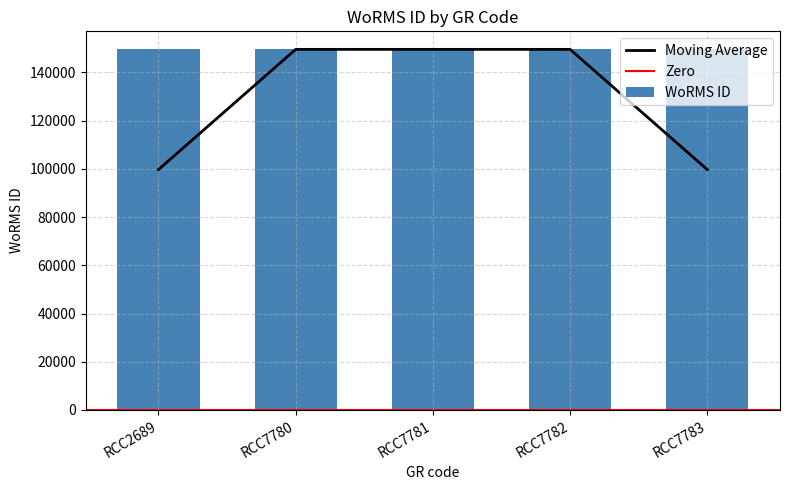

What is the value of the 1st bar from the left?

149537